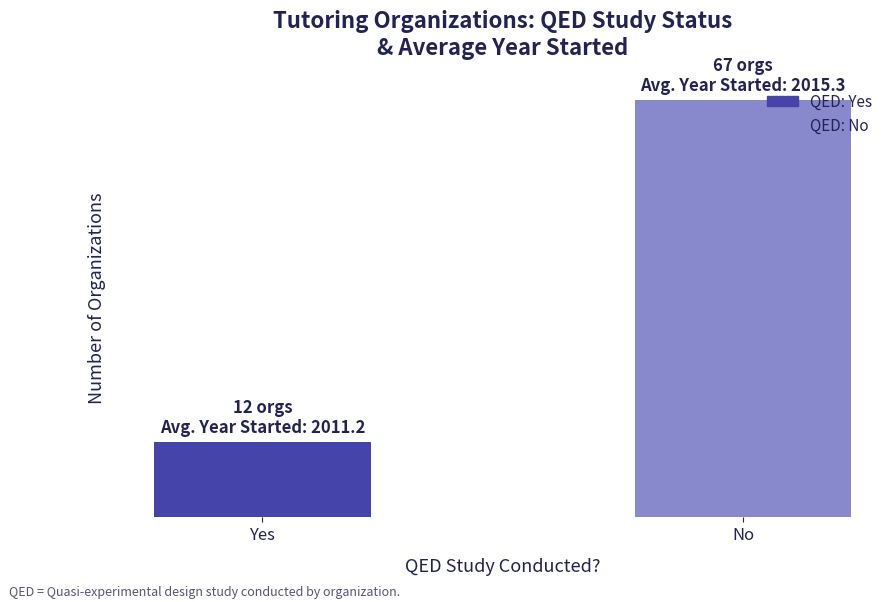

Which label corresponds to the largest value in the chart?

No